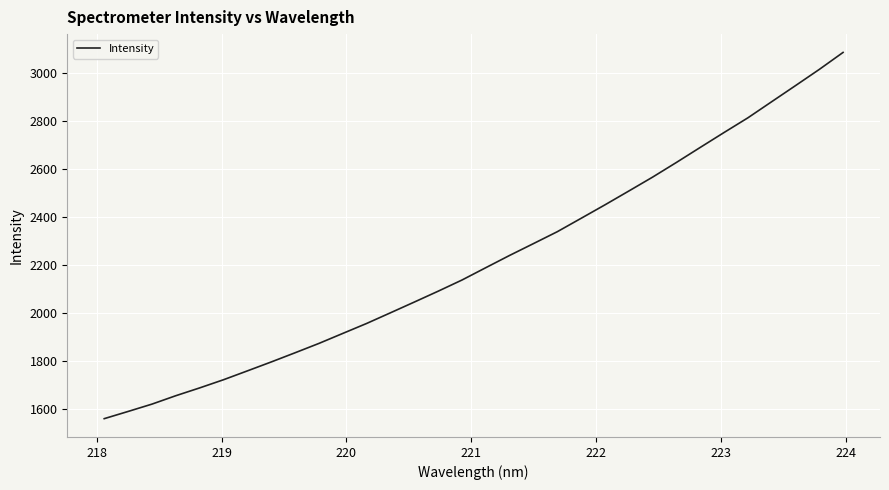

What is the difference between the maximum and minimum values?

1527.8